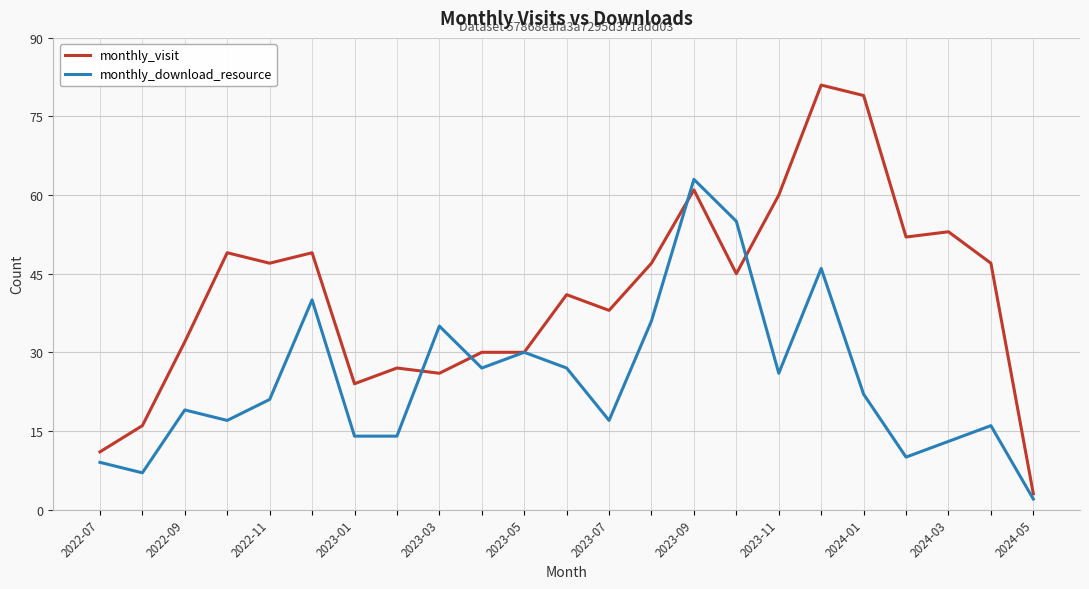

Rank the series by their average value, from highest to lowest.

monthly_visit, monthly_download_resource